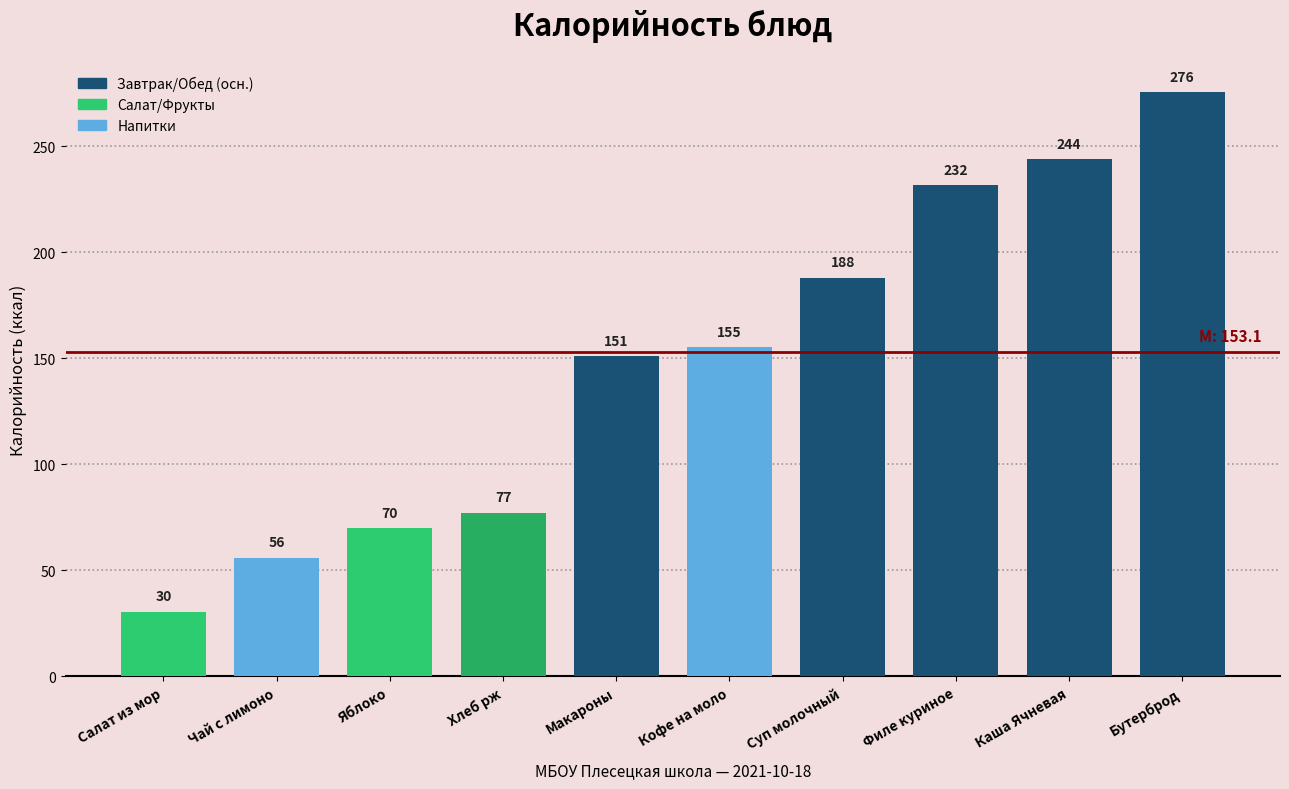

Where is the data nearest to the value 153?

Макароны